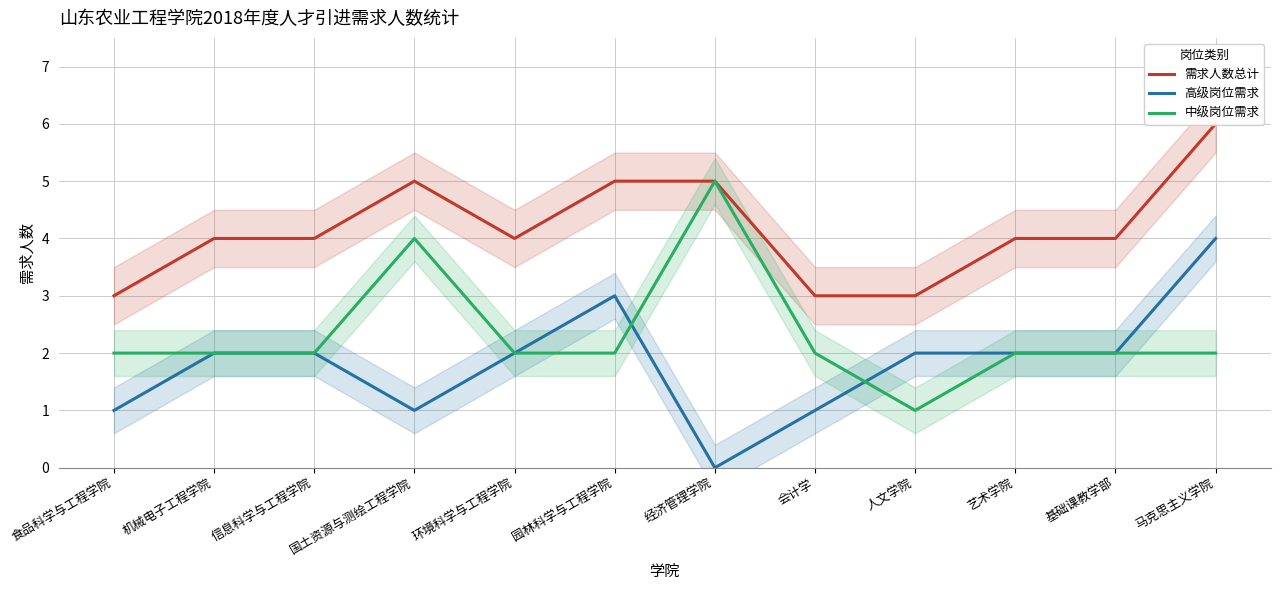

At which category does the chart reach its minimum across all series?

经济管理学院